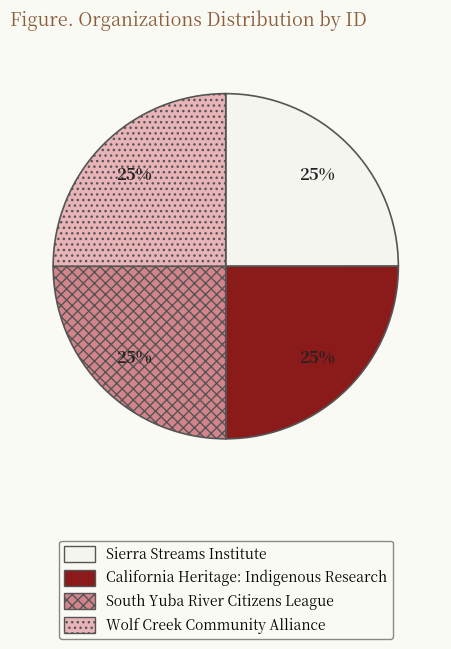

Does any single category account for the majority?

No